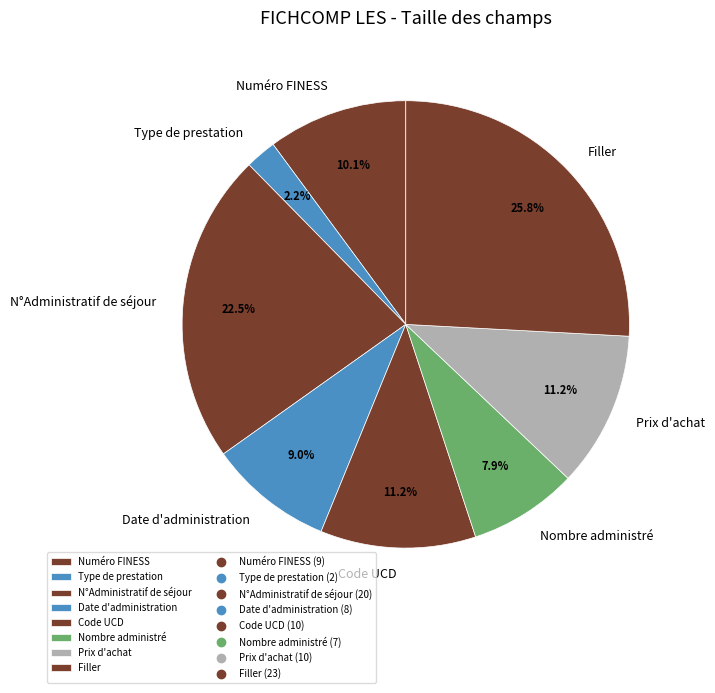

Is it true that Code UCD is 11% of the pie?

True